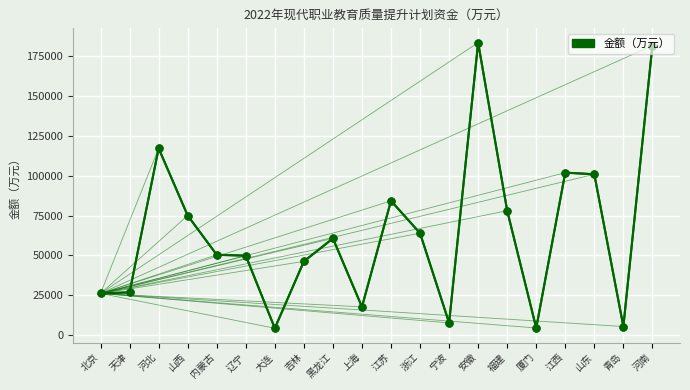

What is the value of the 1st point from the left?

26181